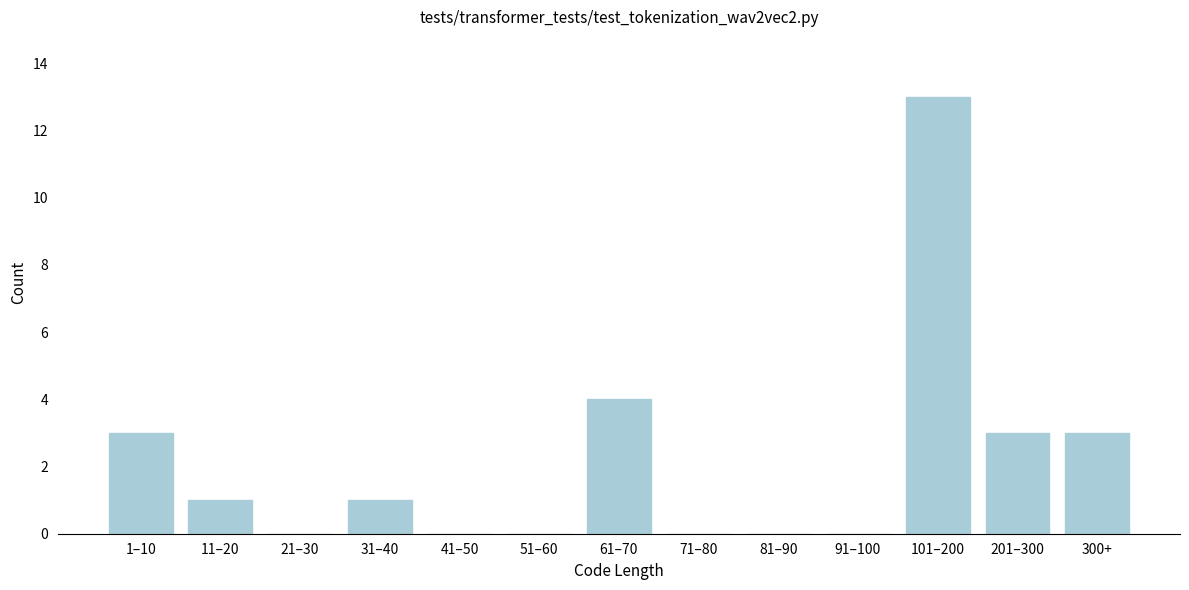

Reading left to right, extract all data points from this chart.

1–10=3	11–20=1	21–30=0	31–40=1	41–50=0	51–60=0	61–70=4	71–80=0	81–90=0	91–100=0	101–200=13	201–300=3	300+=3